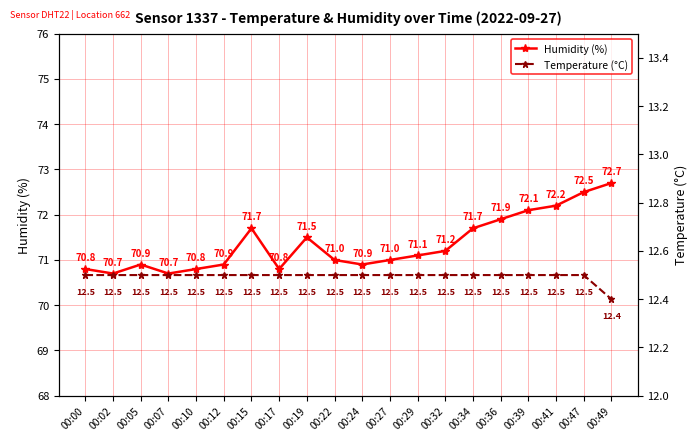

At which label does Humidity (%) first exceed 71?

00:15